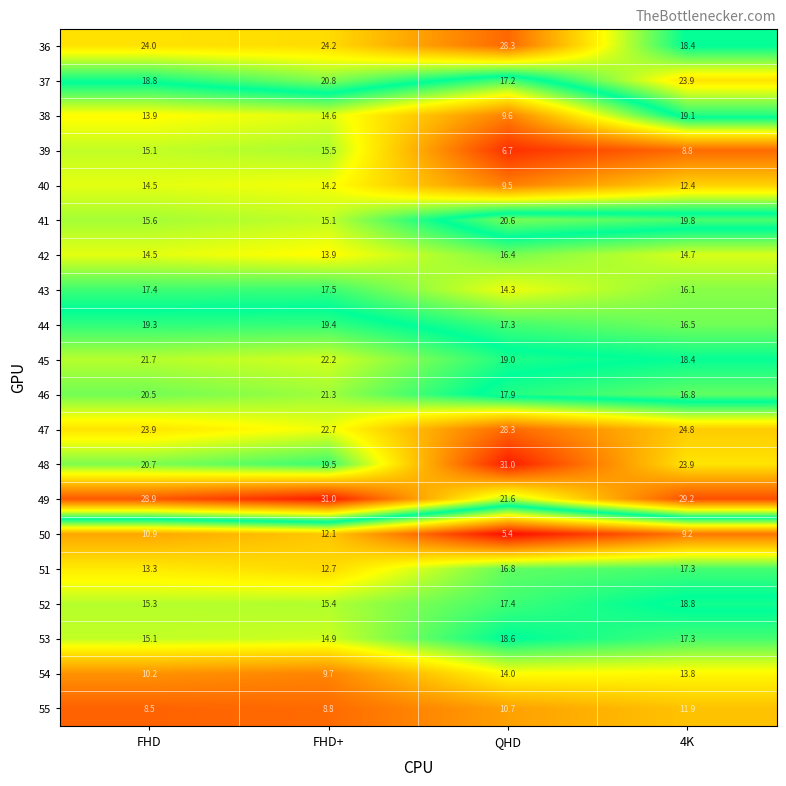

The 37 series shows 39.7 at 4K. True or false?

False